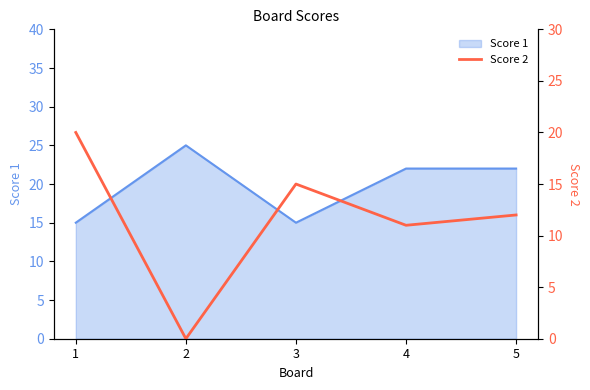

True or false: the data has more than 0 interior local peaks.

True